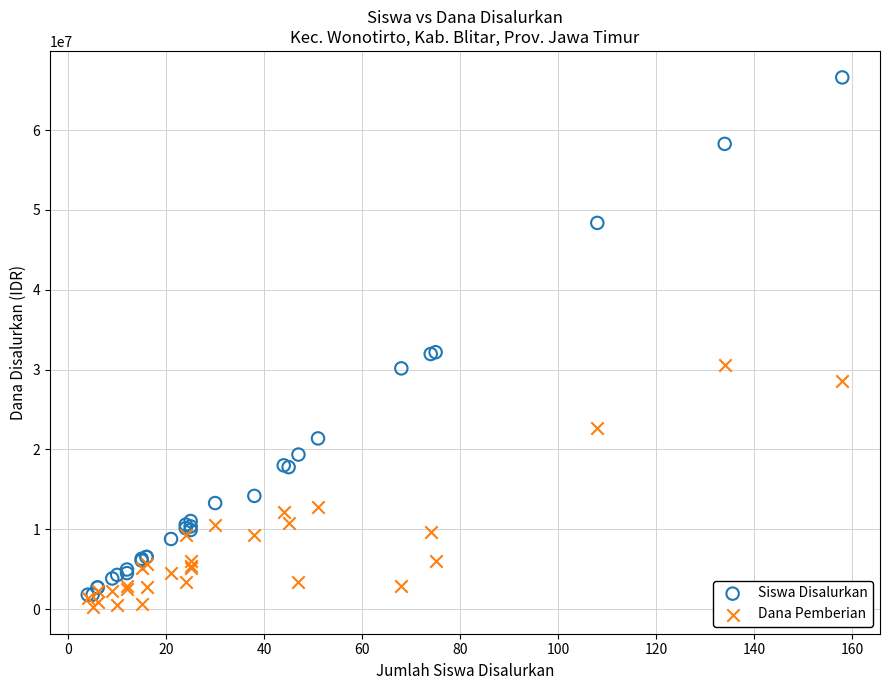

In the Dana Pemberian series, what Y value is closest to 15412500?

12825000